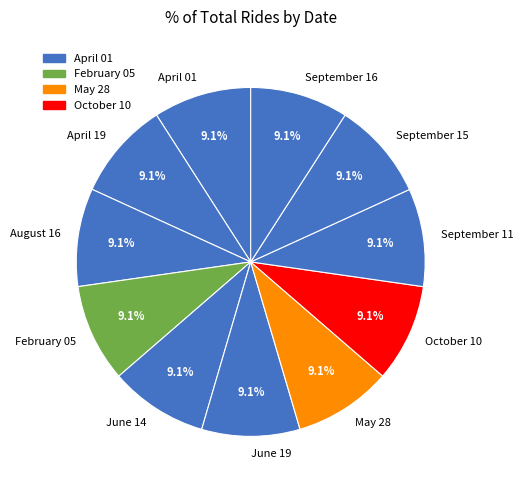

Approximately how many times larger is the value at September 16 compared to February 05?

1.0